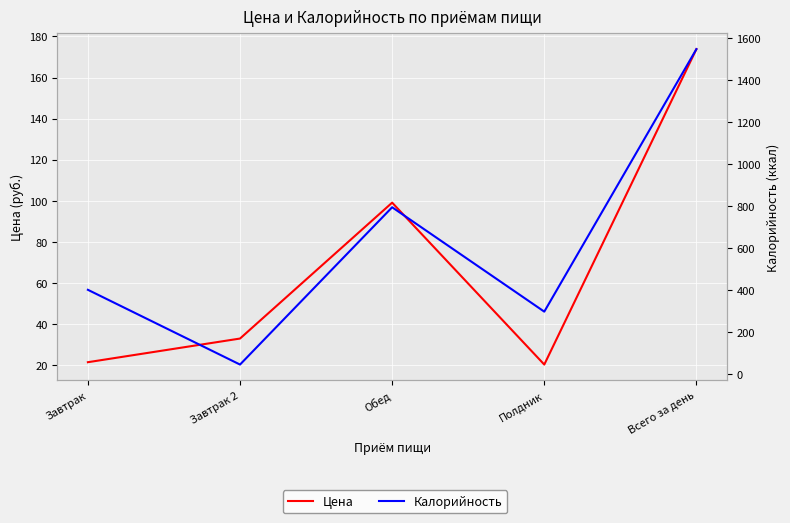

In Цена, how many points are lower than both neighbors (excluding endpoints)?

1